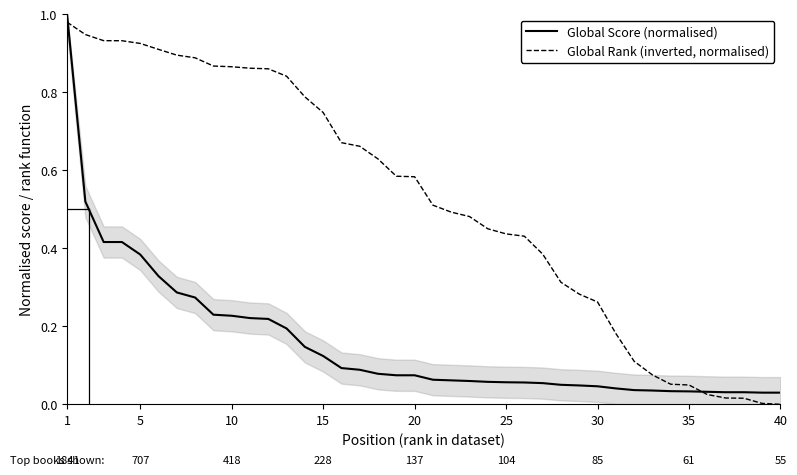

Is the value of Global Score (normalised) at 17 greater than the value of Global Rank (inverted, normalised) at 30?

No